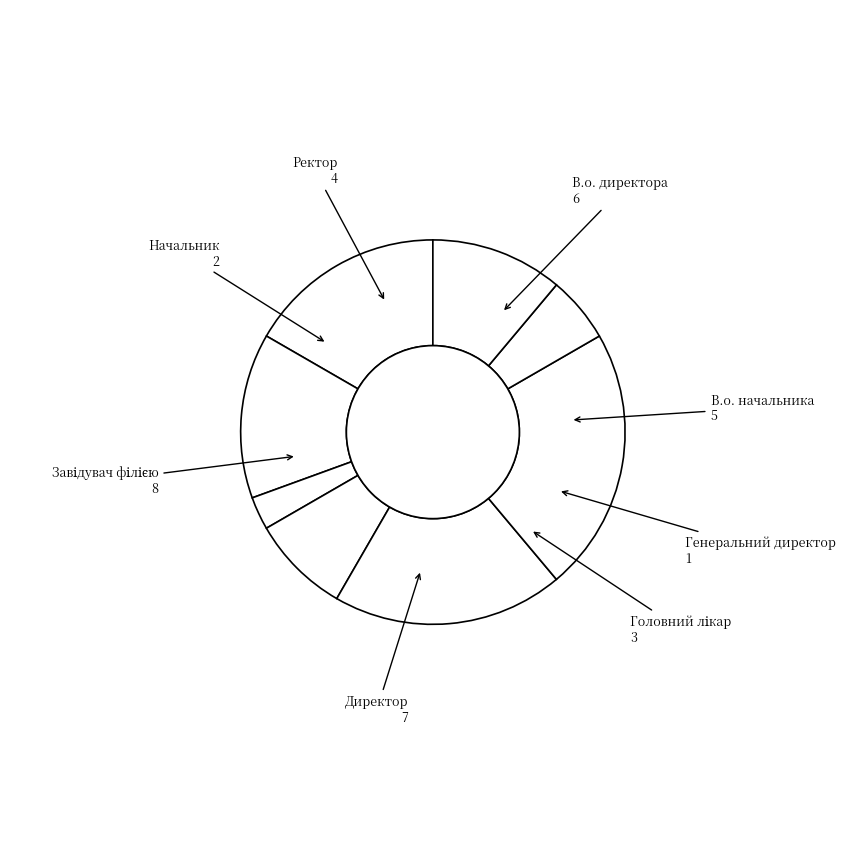

How many segments does this pie chart have?

8